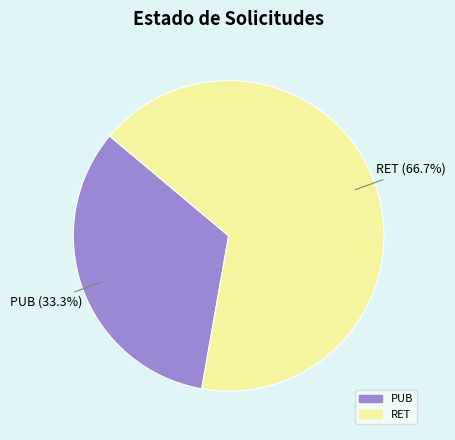

Is there a majority slice in this chart?

Yes